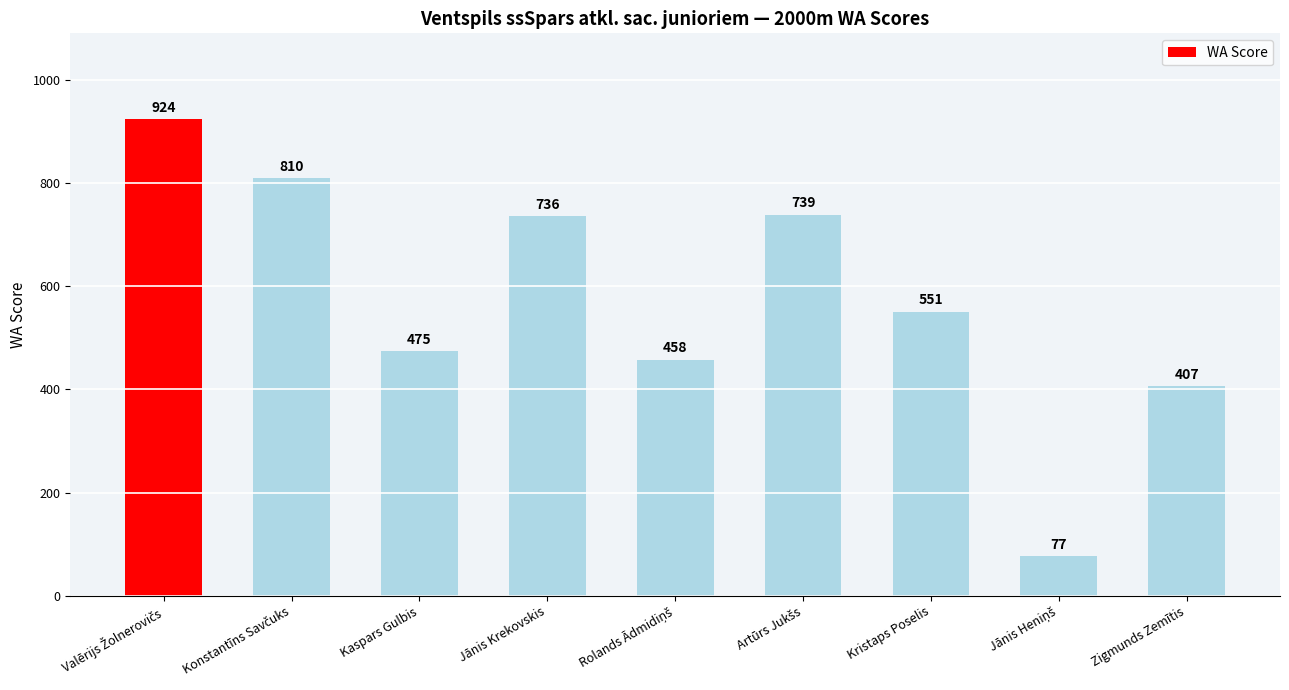

What is the average value?

575